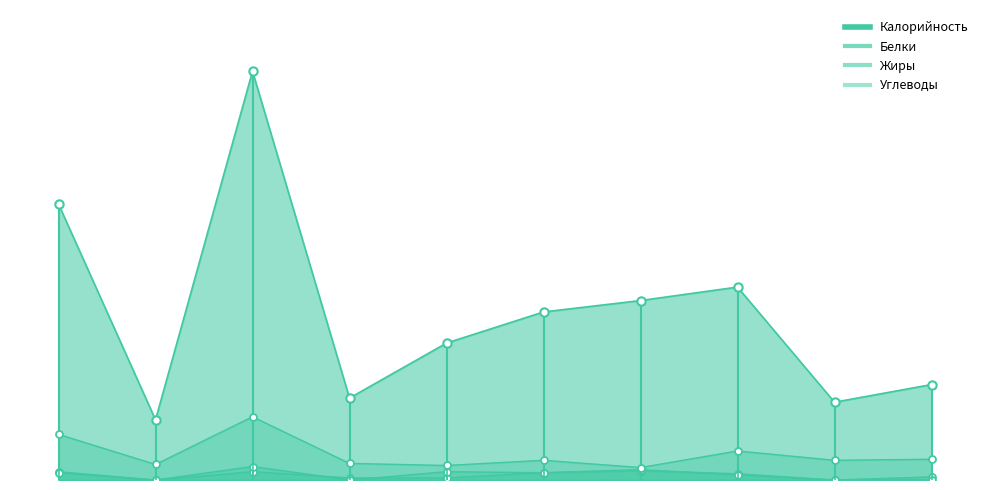

Where does the Жиры series first go above 7?

Выпечное изделие